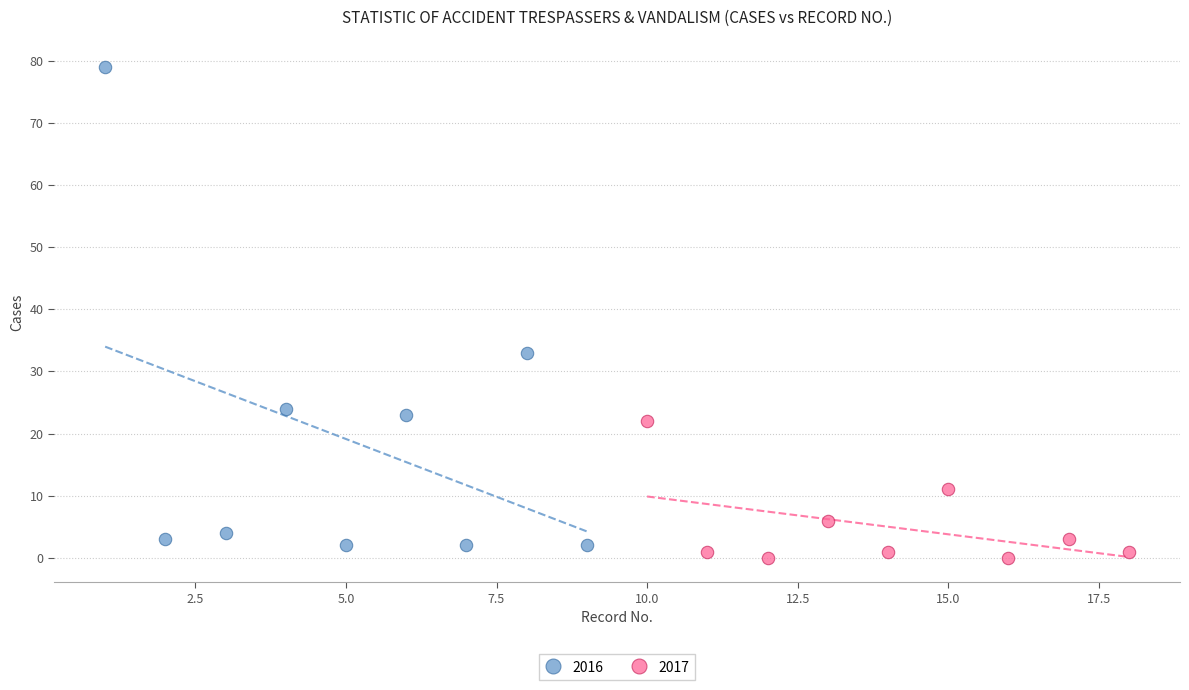

Which series has the largest Y range (max minus min)?

2016